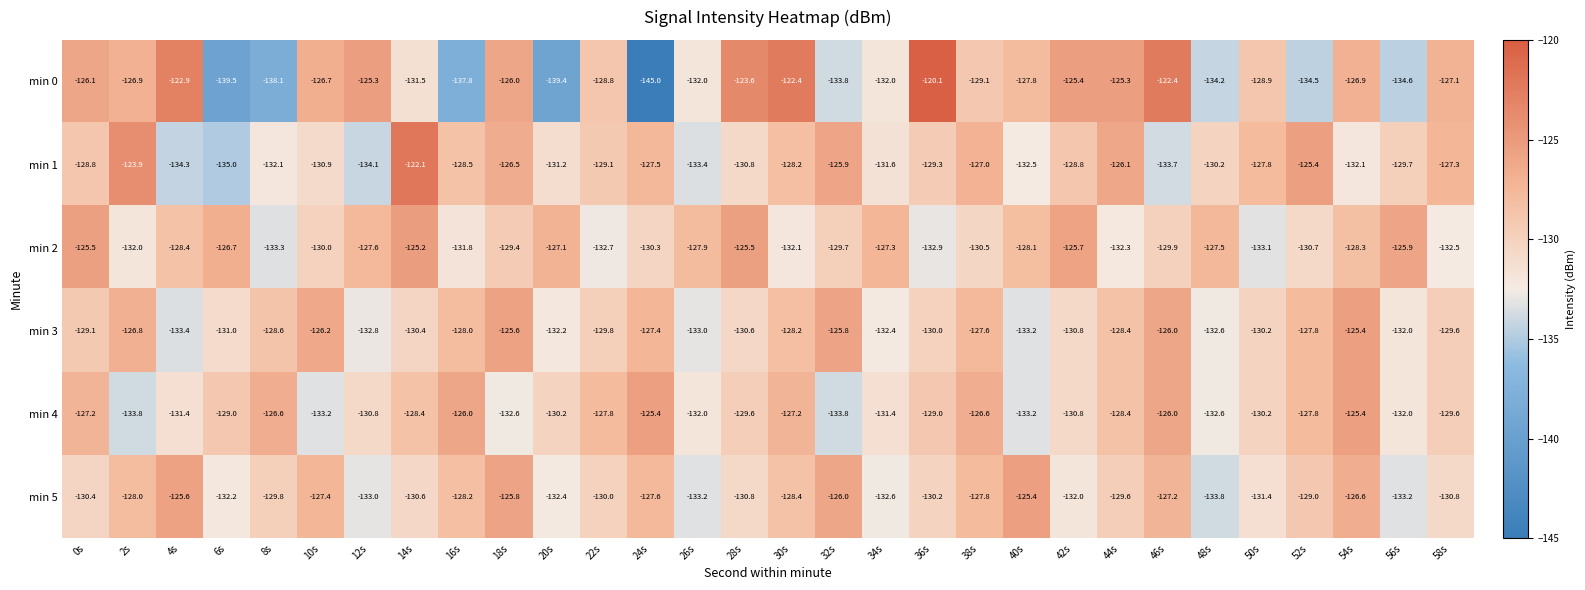

Is it true that min 3 equals -74.2 at 20s?

False